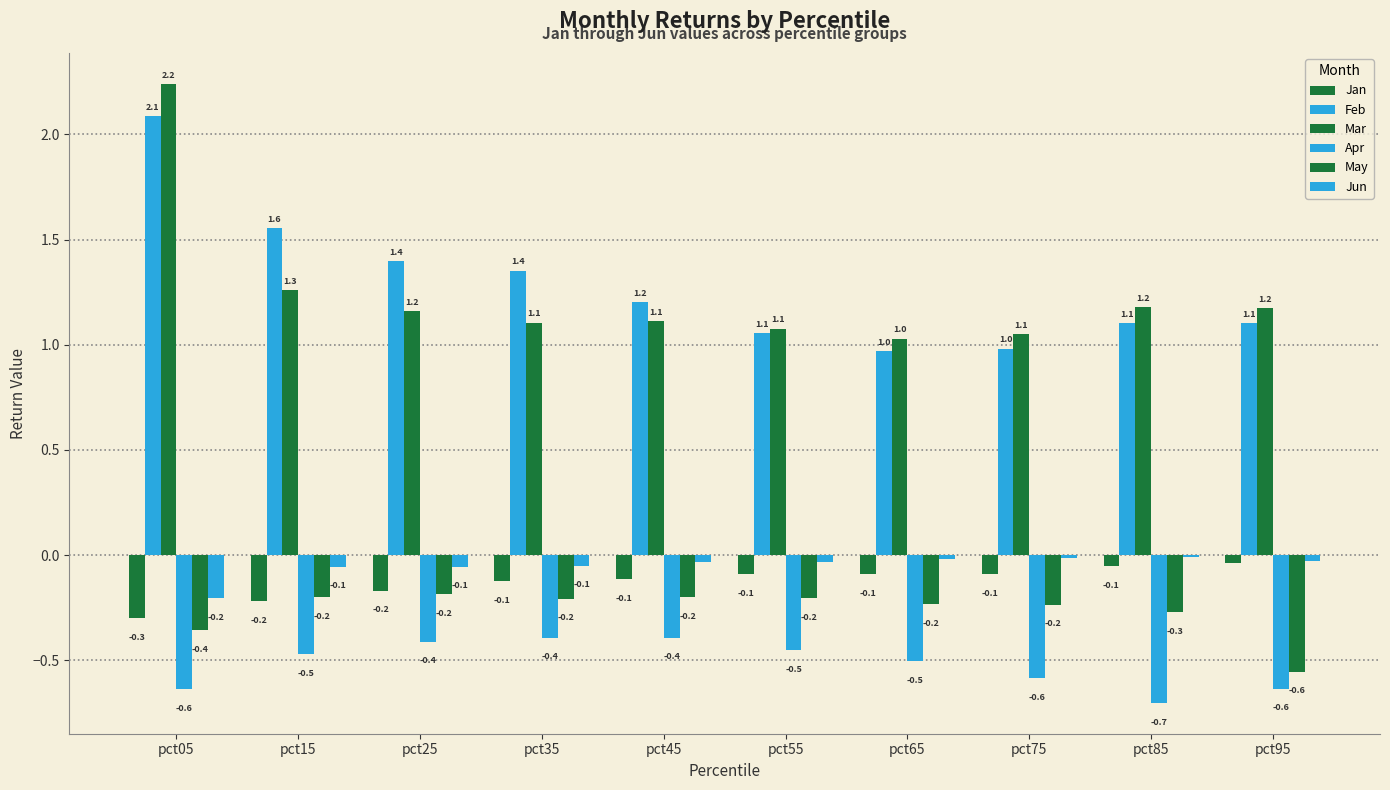

How many groups of bars are there?

10